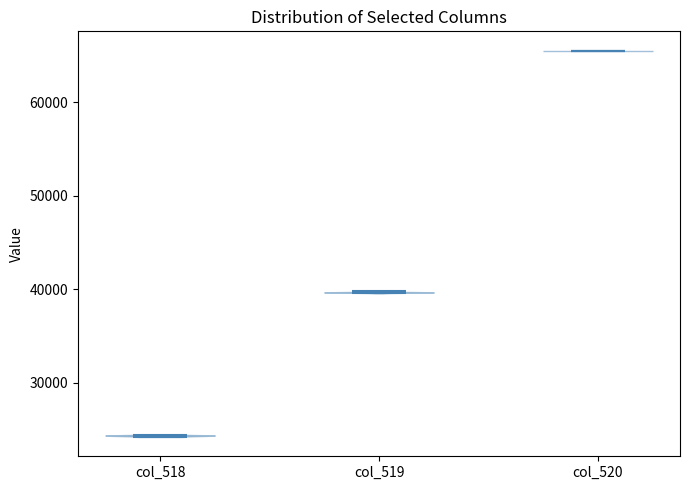

Where does the median line of the violin for col_519 sit on the y-axis? The values are not printed on the chart, so give them approximately, as read against the axis.

40000